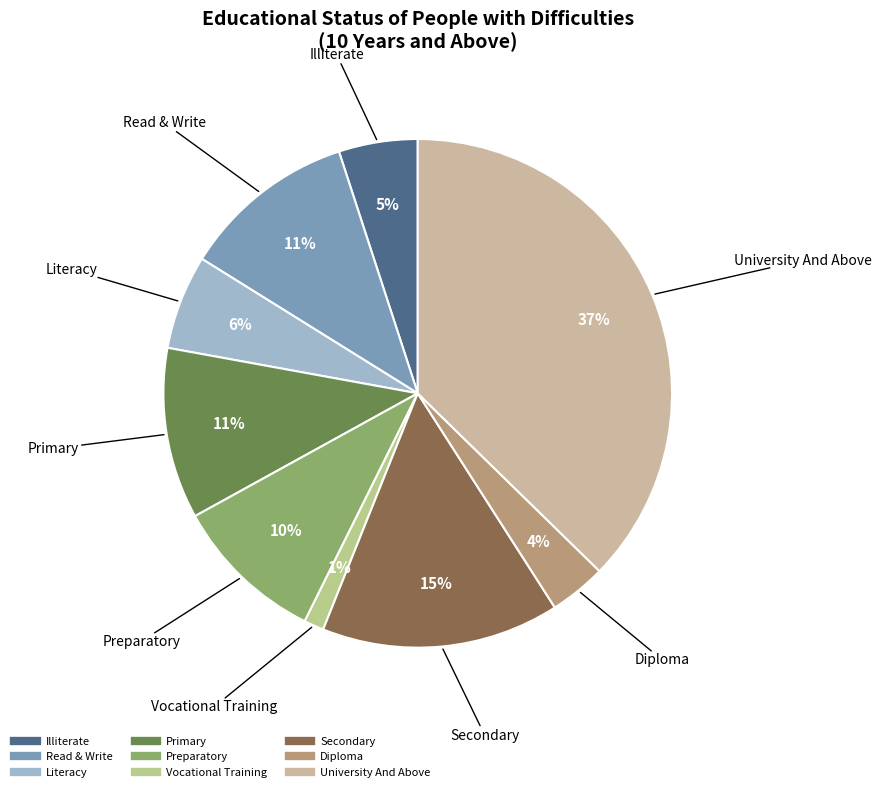

Does University And Above represent more than half of the total?

No